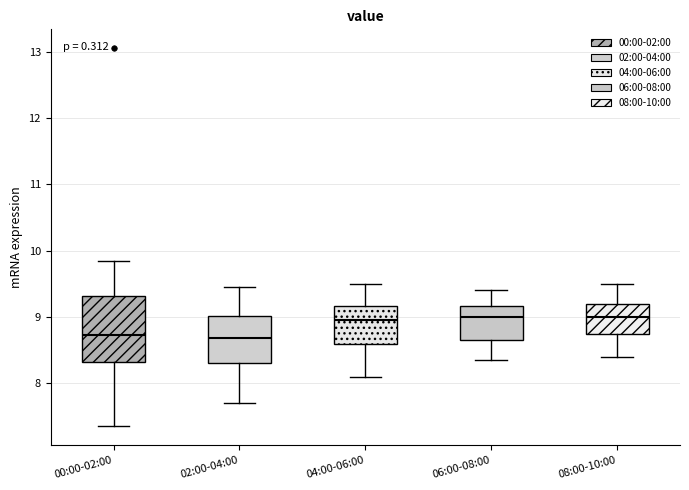

Reading left to right, transcribe this box plot: for each box, give where its median line is, the range the box spans, and where its two whiskers end, as read against the y-axis. The values are not printed on the chart, so give them approximately, as read against the axis.

00:00-02:00: median 8.7, box 8.3 to 9.3, whiskers 7.4 to 9.9
02:00-04:00: median 8.7, box 8.3 to 9.0, whiskers 7.7 to 9.5
04:00-06:00: median 9.0, box 8.6 to 9.2, whiskers 8.1 to 9.5
06:00-08:00: median 9.0, box 8.7 to 9.2, whiskers 8.4 to 9.4
08:00-10:00: median 9.0, box 8.7 to 9.2, whiskers 8.4 to 9.5